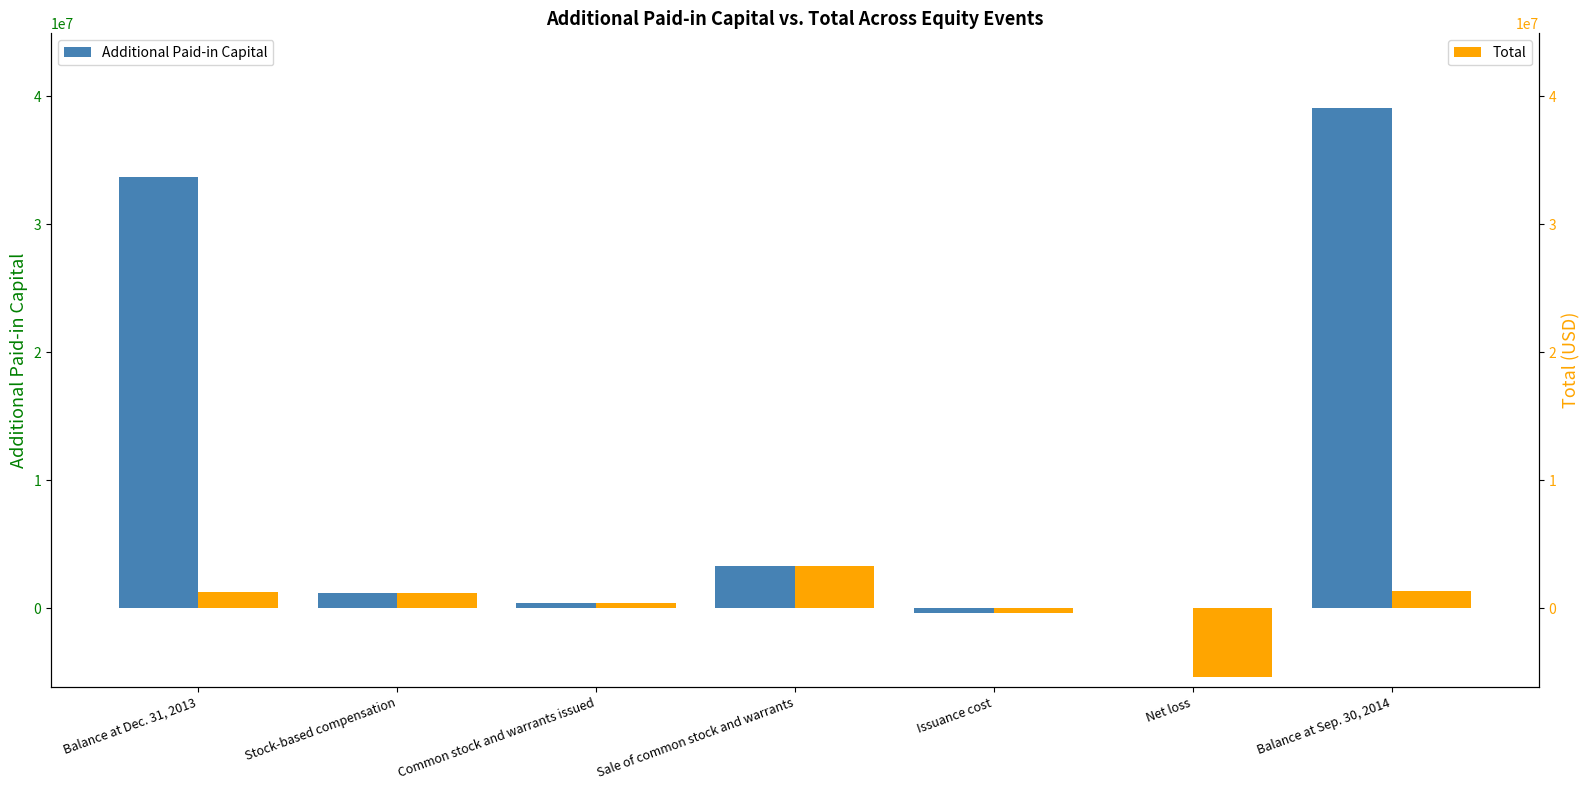

What is the sum of the Total values at Issuance cost and Balance at Dec. 31, 2013?

933000